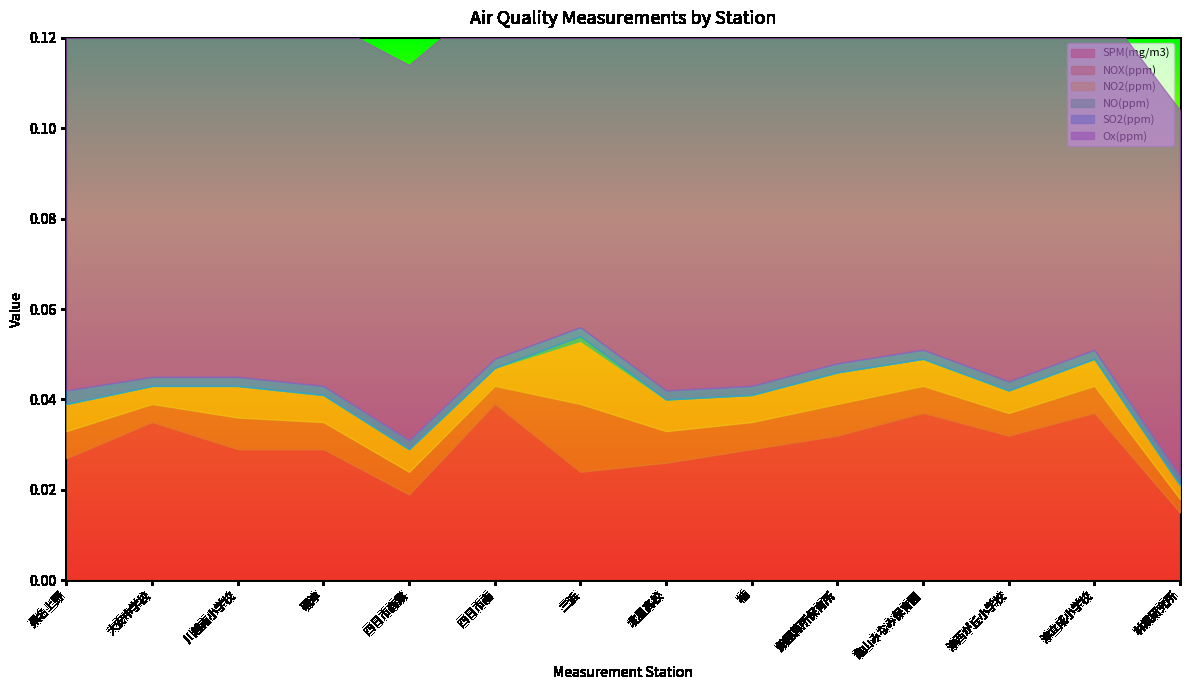

How many data points does each series have?

14